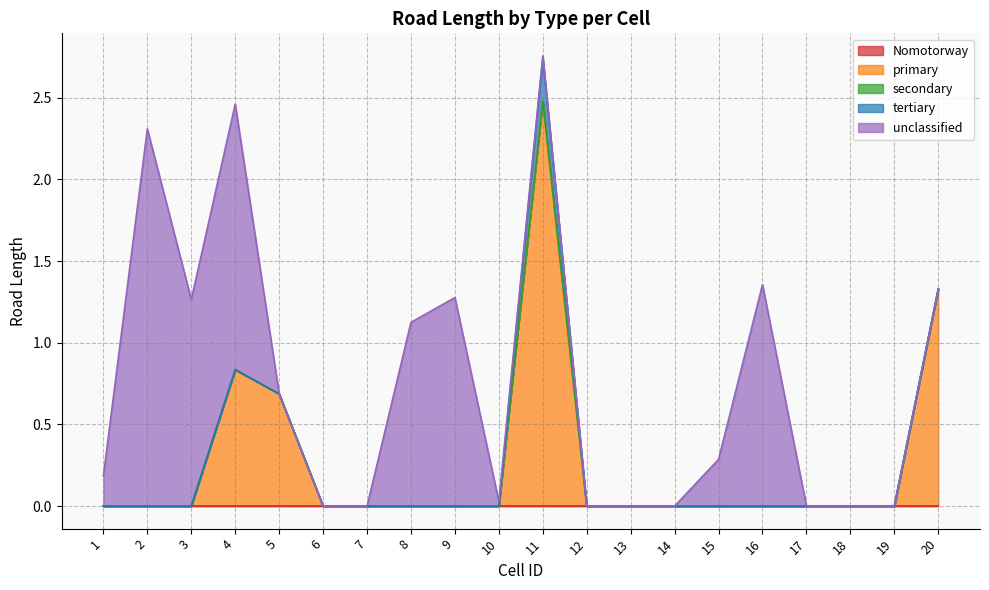

Between 20 and 12, which is larger?

20